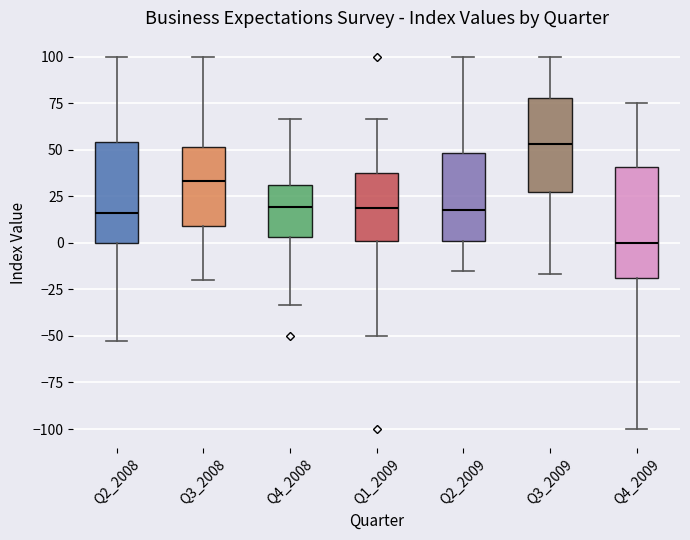

Reading left to right, read every box against the y-axis: the position of its median line, the range the box covers, and the ends of its whiskers. The values are not printed on the chart, so give them approximately, as read against the axis.

Q2_2008: median 15, box 0 to 55, whiskers -55 to 100
Q3_2008: median 35, box 10 to 50, whiskers -20 to 100
Q4_2008: median 20, box 5 to 30, whiskers -35 to 65
Q1_2009: median 20, box 0 to 35, whiskers -50 to 65
Q2_2009: median 20, box 0 to 50, whiskers -15 to 100
Q3_2009: median 55, box 25 to 80, whiskers -15 to 100
Q4_2009: median 0, box -20 to 40, whiskers -100 to 75